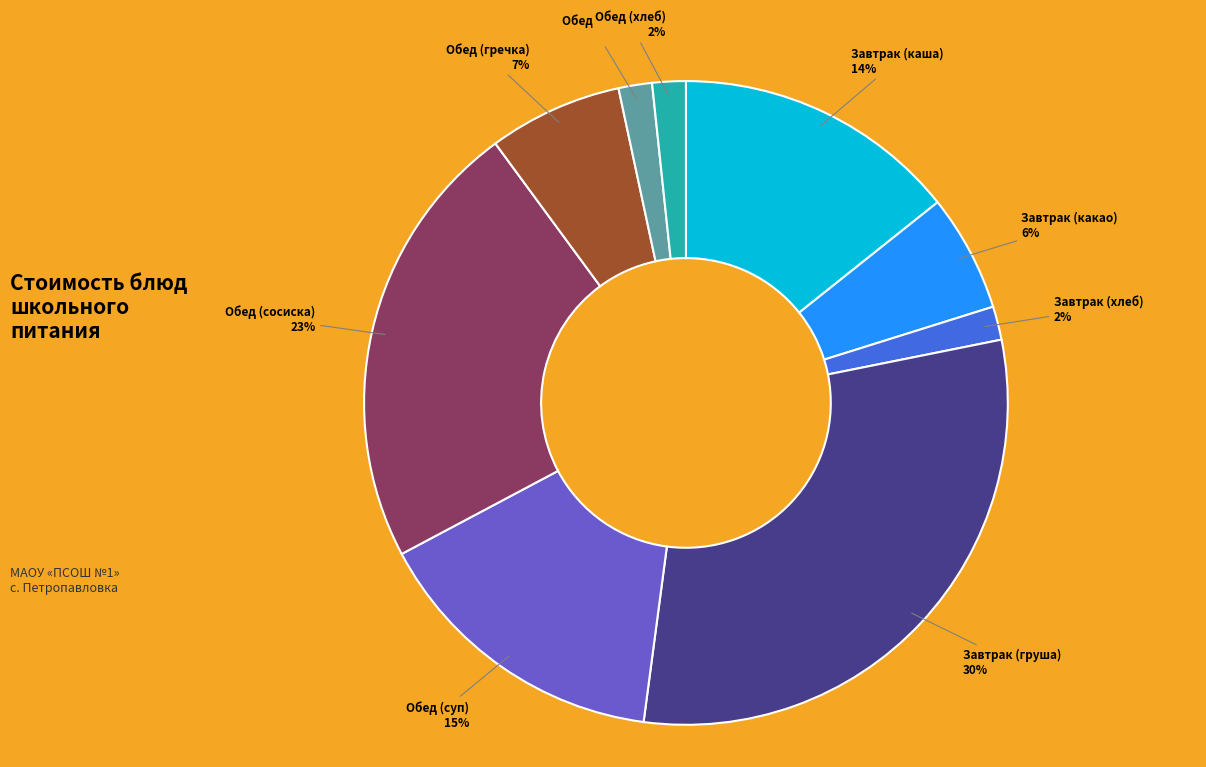

Is there a majority slice in this chart?

No